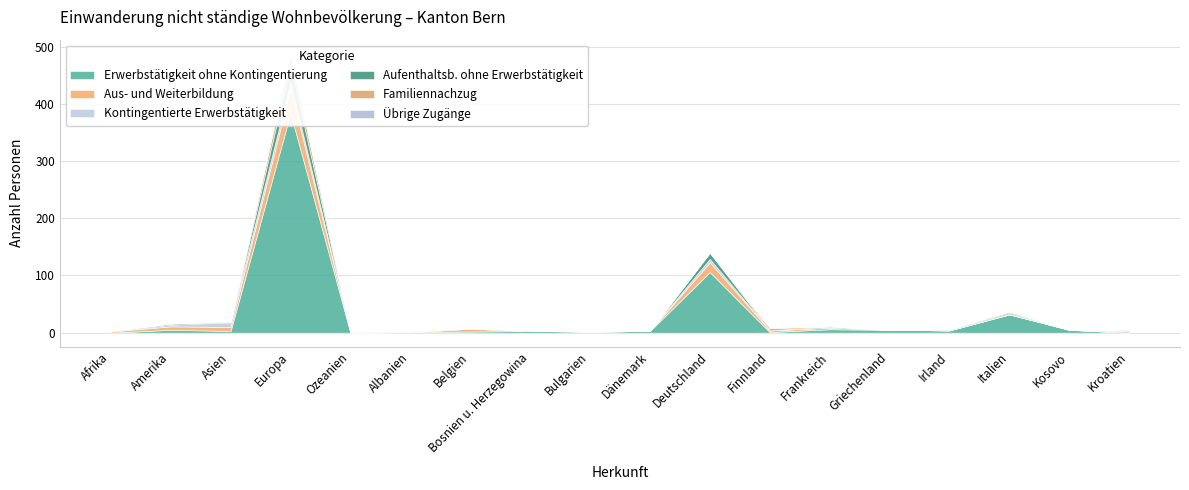

Reading left to right, extract all data points from this chart.

Erwerbstätigkeit ohne Kontingentierung: Afrika=0	Amerika=5	Asien=3	Europa=384	Ozeanien=0	Albanien=1	Belgien=2	Bosnien u. Herzegowina=3	Bulgarien=2	Dänemark=3	Deutschland=106	Finnland=1	Frankreich=6	Griechenland=5	Irland=4	Italien=32	Kosovo=5	Kroatien=0
Aus- und Weiterbildung: Afrika=2	Amerika=6	Asien=7	Europa=43	Ozeanien=0	Albanien=0	Belgien=5	Bosnien u. Herzegowina=0	Bulgarien=0	Dänemark=0	Deutschland=17	Finnland=3	Frankreich=3	Griechenland=0	Irland=0	Italien=0	Kosovo=0	Kroatien=0
Kontingentierte Erwerbstätigkeit: Afrika=0	Amerika=3	Asien=8	Europa=12	Ozeanien=1	Albanien=0	Belgien=0	Bosnien u. Herzegowina=0	Bulgarien=0	Dänemark=0	Deutschland=6	Finnland=0	Frankreich=0	Griechenland=0	Irland=0	Italien=1	Kosovo=0	Kroatien=3
Aufenthaltsb. ohne Erwerbstätigkeit: Afrika=1	Amerika=2	Asien=1	Europa=30	Ozeanien=0	Albanien=0	Belgien=1	Bosnien u. Herzegowina=1	Bulgarien=0	Dänemark=0	Deutschland=11	Finnland=0	Frankreich=2	Griechenland=0	Irland=1	Italien=2	Kosovo=0	Kroatien=0
Familiennachzug: Afrika=0	Amerika=0	Asien=1	Europa=19	Ozeanien=1	Albanien=1	Belgien=0	Bosnien u. Herzegowina=0	Bulgarien=0	Dänemark=0	Deutschland=0	Finnland=4	Frankreich=0	Griechenland=0	Irland=1	Italien=2	Kosovo=0	Kroatien=2
Übrige Zugänge: Afrika=0	Amerika=0	Asien=0	Europa=0	Ozeanien=0	Albanien=0	Belgien=0	Bosnien u. Herzegowina=0	Bulgarien=0	Dänemark=0	Deutschland=0	Finnland=0	Frankreich=0	Griechenland=0	Irland=0	Italien=0	Kosovo=0	Kroatien=0